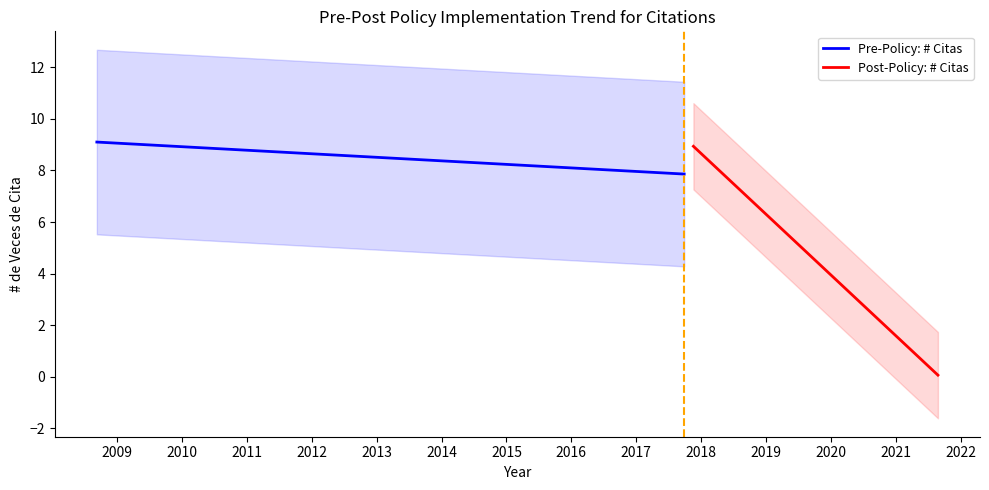

What is the lowest value of the Pre-Policy: # Citas series?

7.9